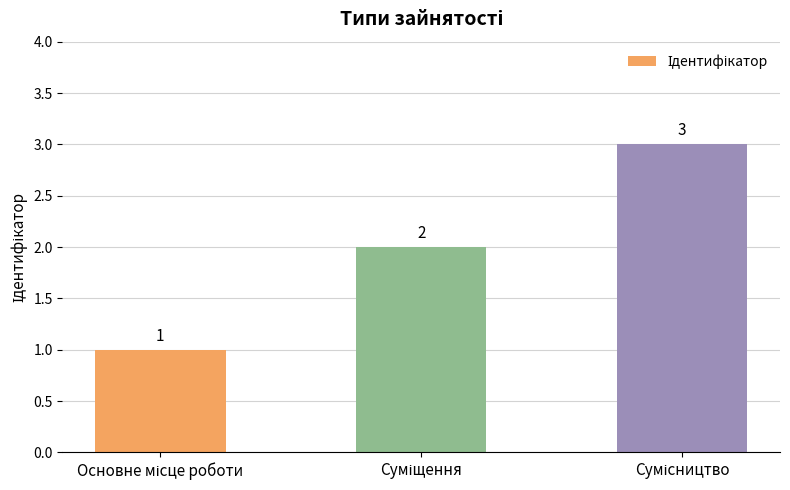

What is the sum of all values?

6